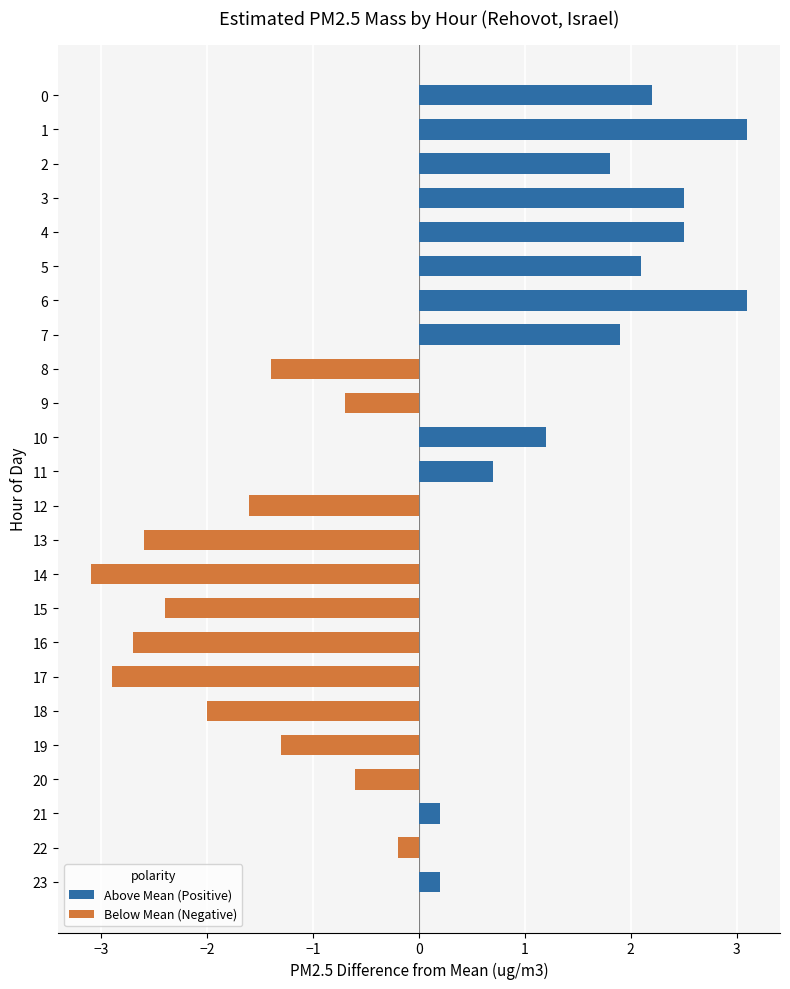

Where is Above Mean (Positive) nearest to the value 1?

10